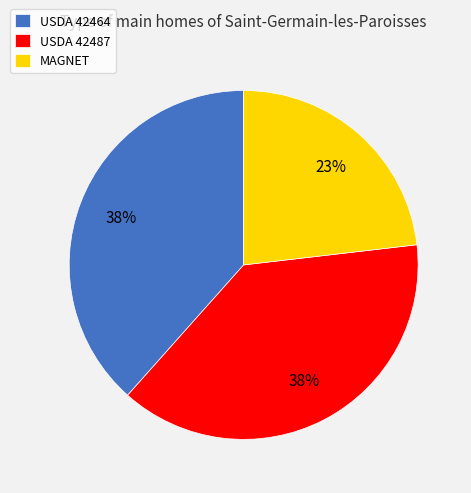

The USDA 42487 slice represents 38% of the pie. True or false?

True